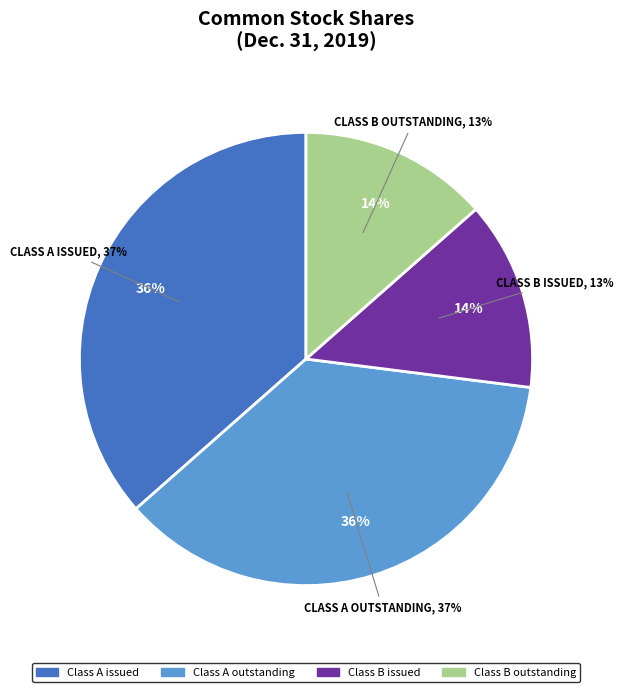

What is the ratio of the value at Class B shares issued to the value at Class B shares outstanding?

1.0